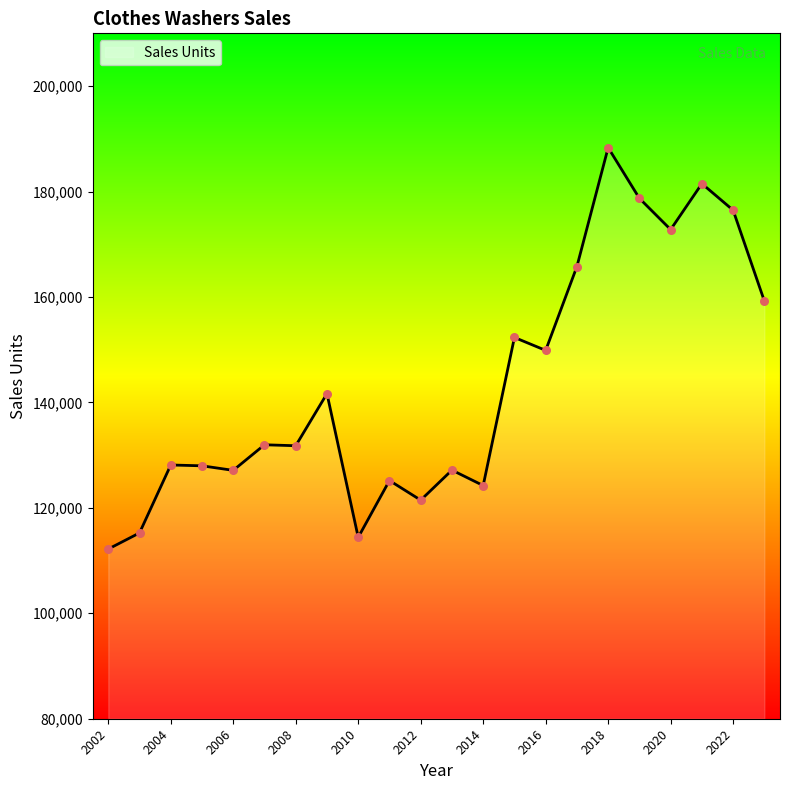

What is the difference between the maximum and minimum values?

76133